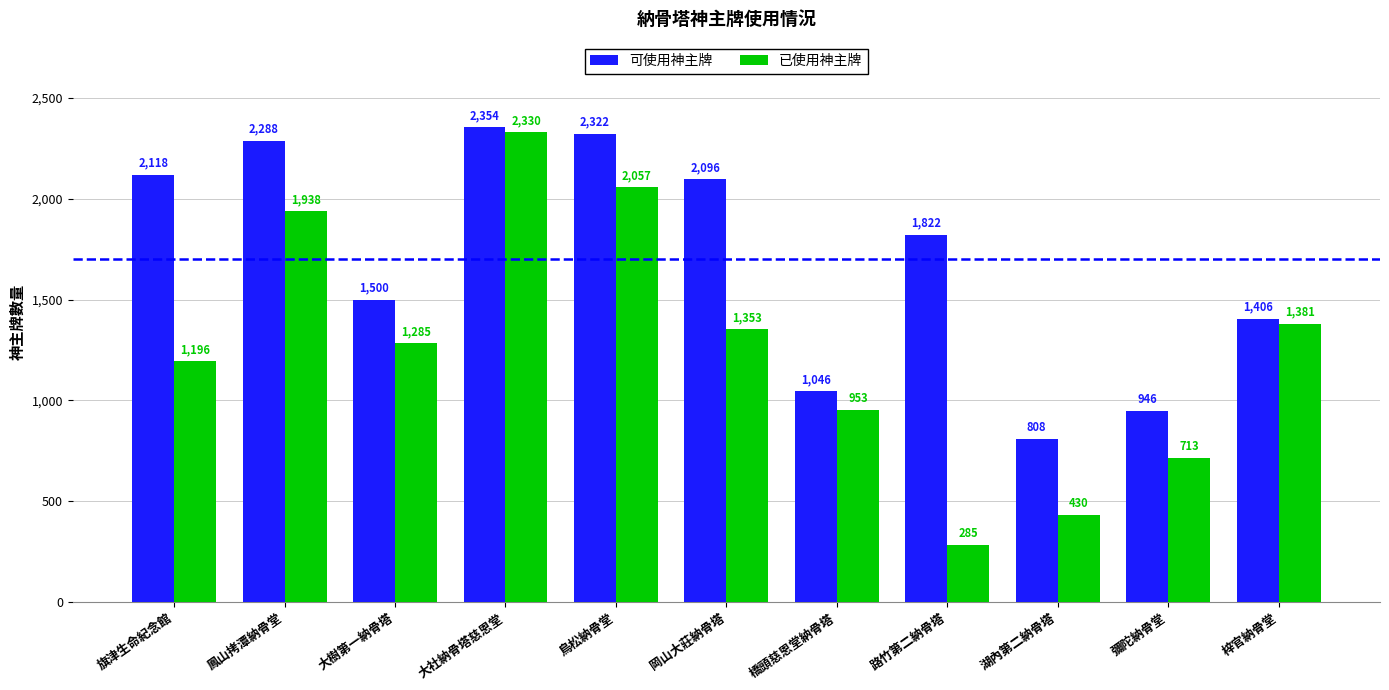

Is it true that 已使用神主牌 equals 713 at 彌陀納骨堂?

True